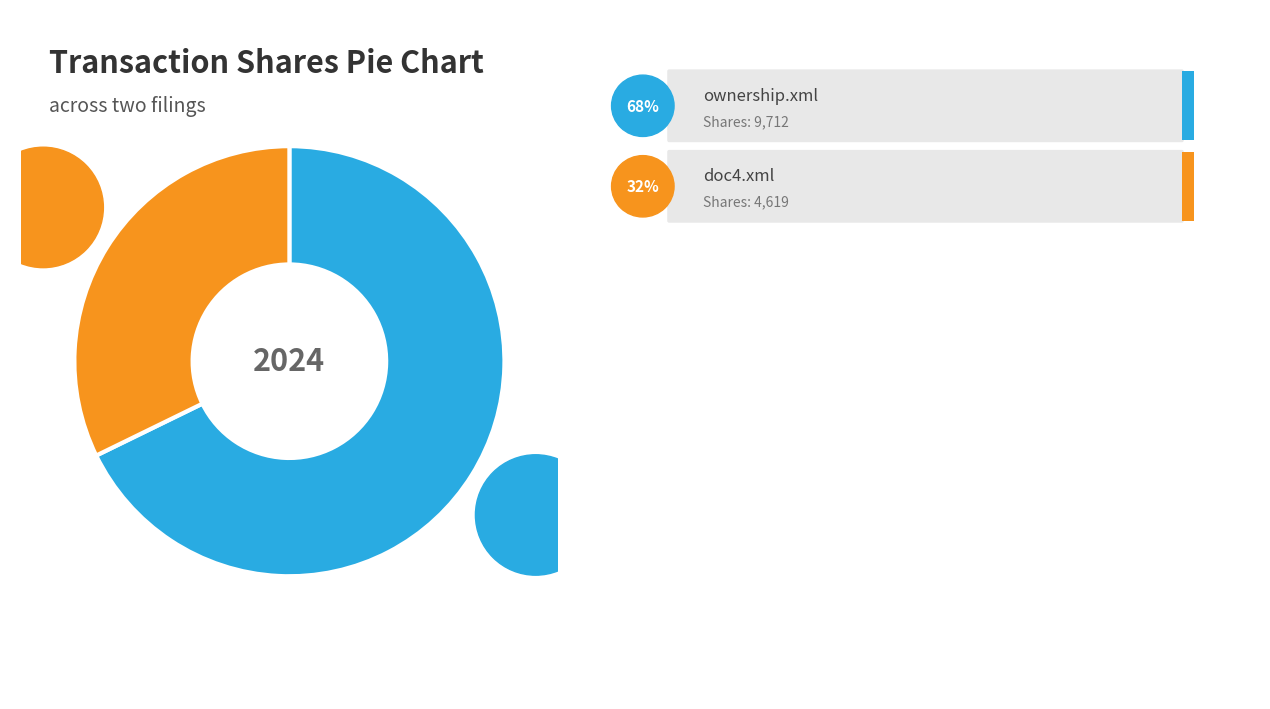

What portion of the pie excludes doc4.xml?

67.8%